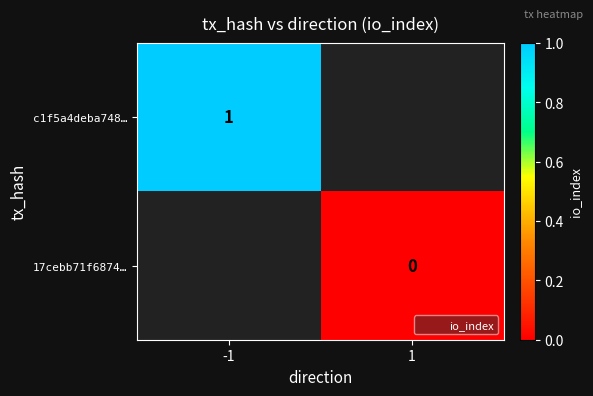

Is the value of c1f5a4deba748… at -1 greater than the value of 17cebb71f6874… at 1?

Yes